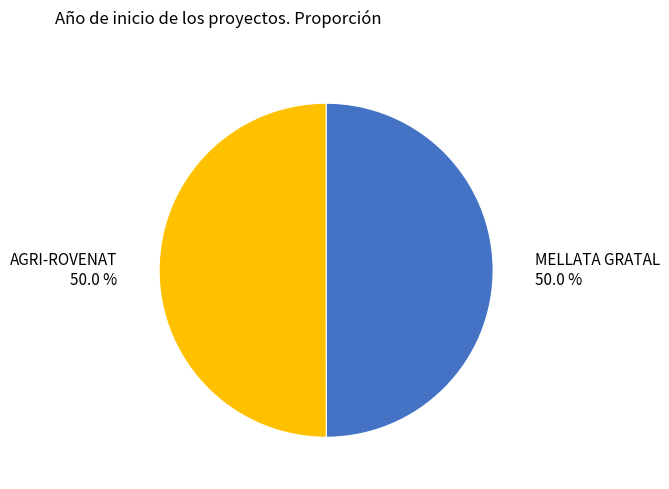

Is it true that AGRI-ROVENAT is 50% of the pie?

True